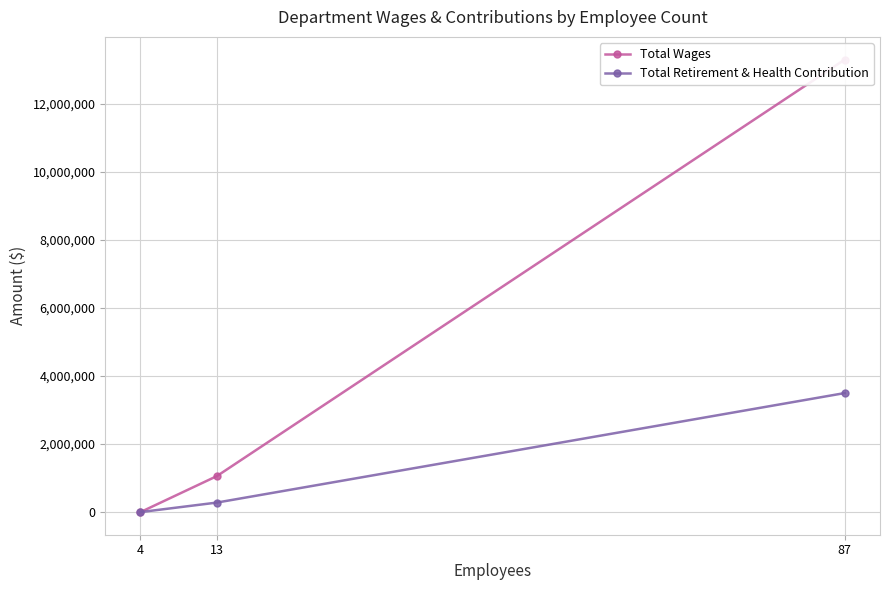

Is it true that Total Retirement & Health Contribution equals 3499947 at 87?

True